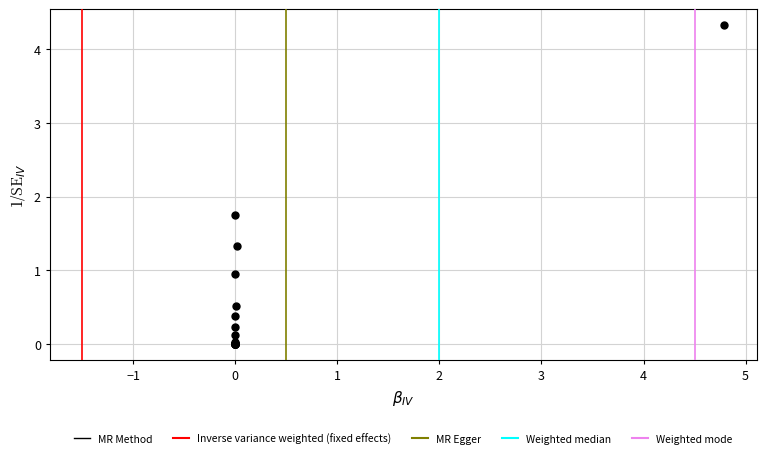

What Y value in the scatter plot is closest to 2?

1.8